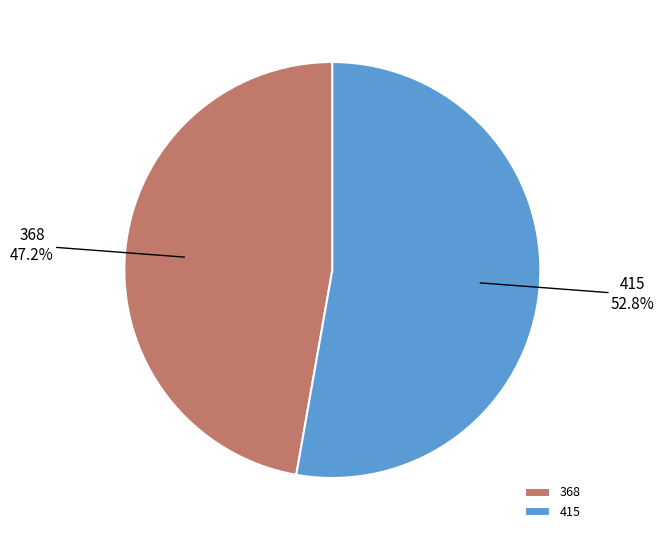

What percentage do 415 and 368 together represent?

100.0%